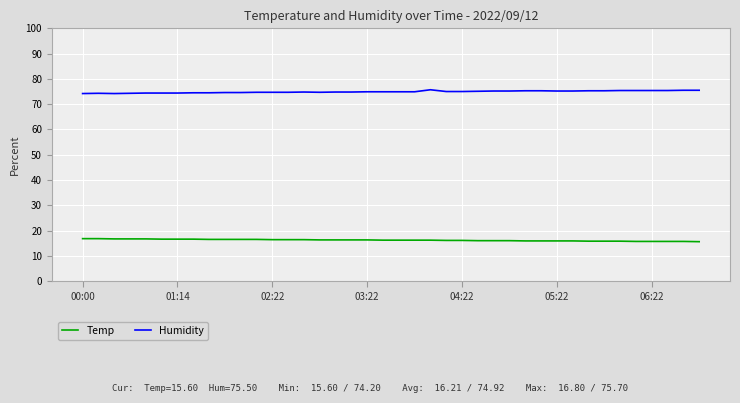

Which series has the largest total across all categories?

Humidity